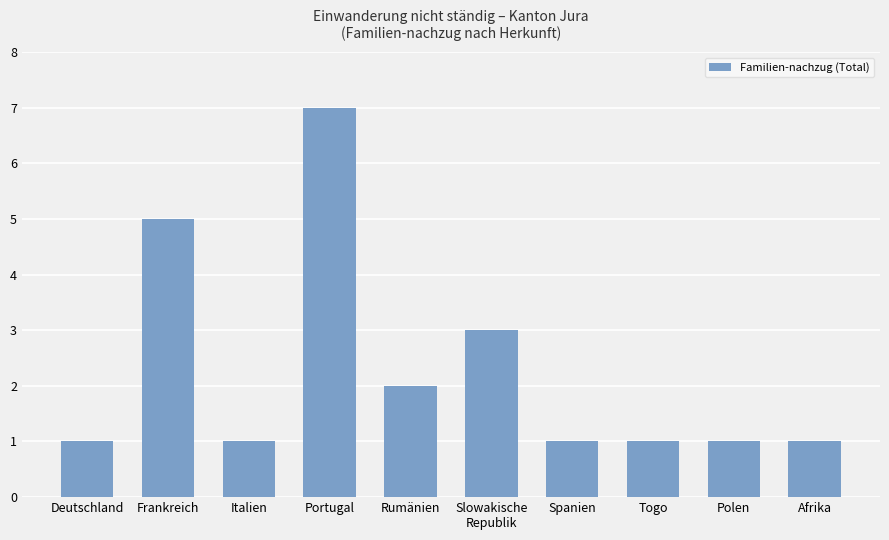

Which label corresponds to the largest value in the chart?

Portugal